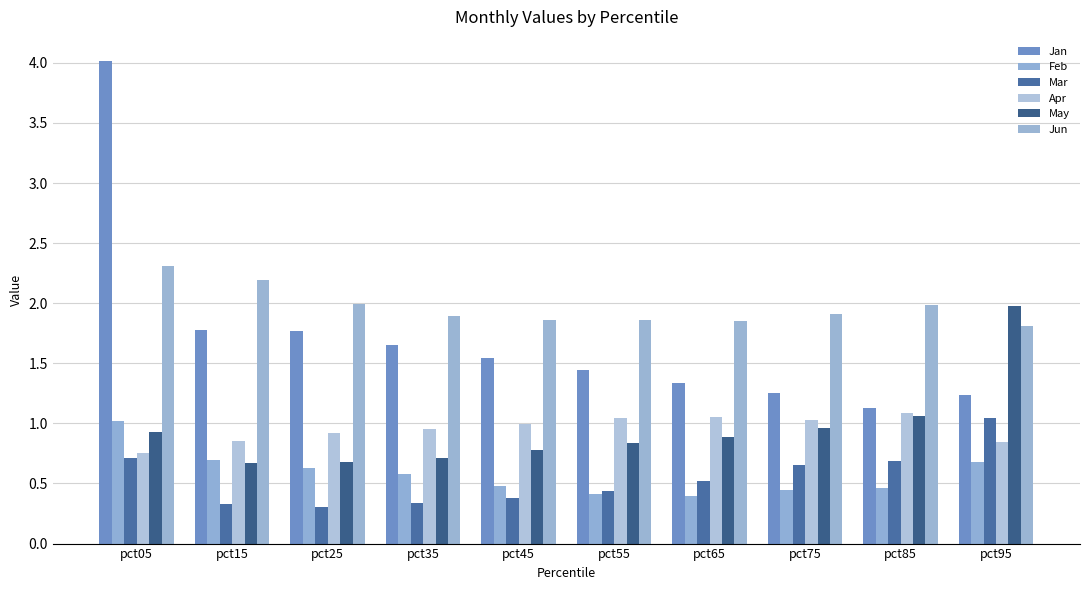

How many data points does each series have?

10